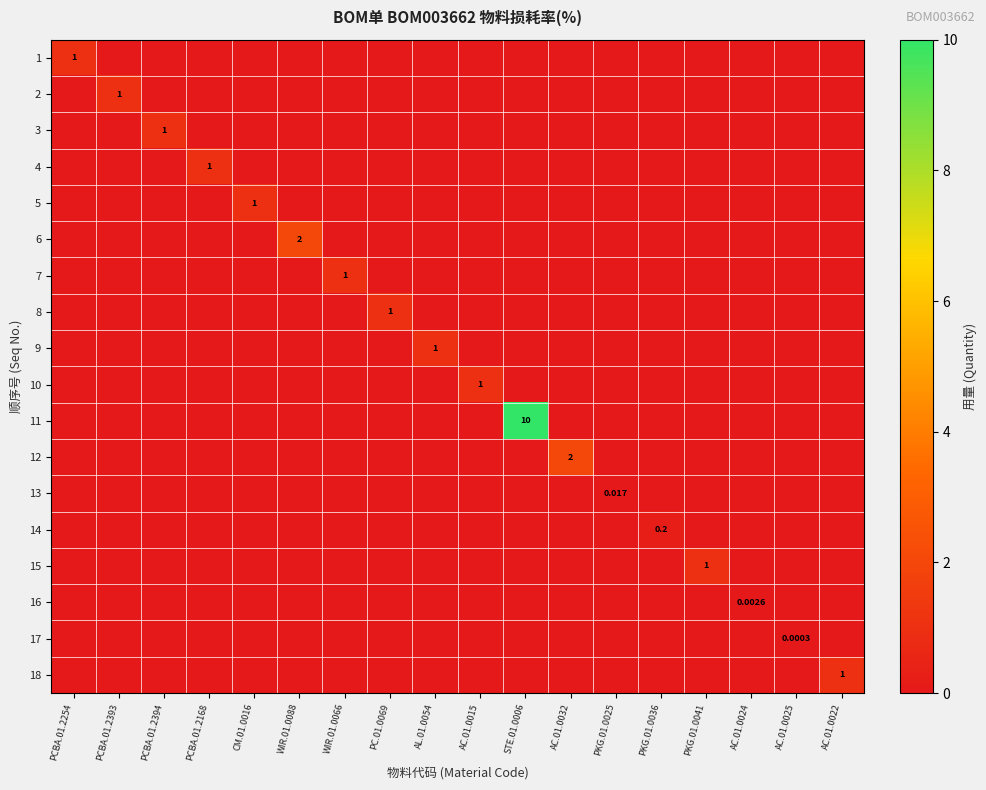

At how many categories does at least one series exceed 6?

1